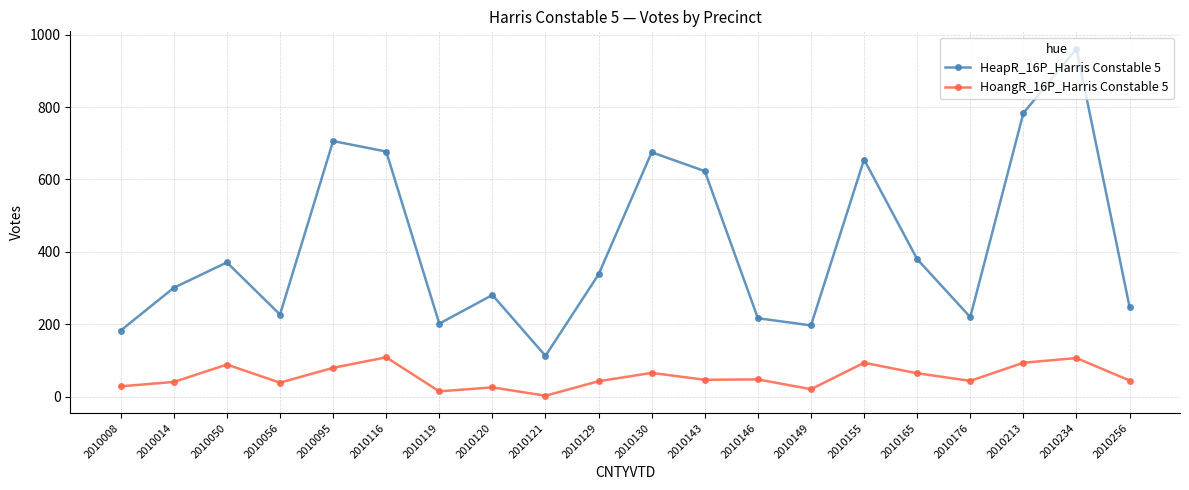

Which series changed the most between 2010014 and 2010234?

HeapR_16P_Harris Constable 5